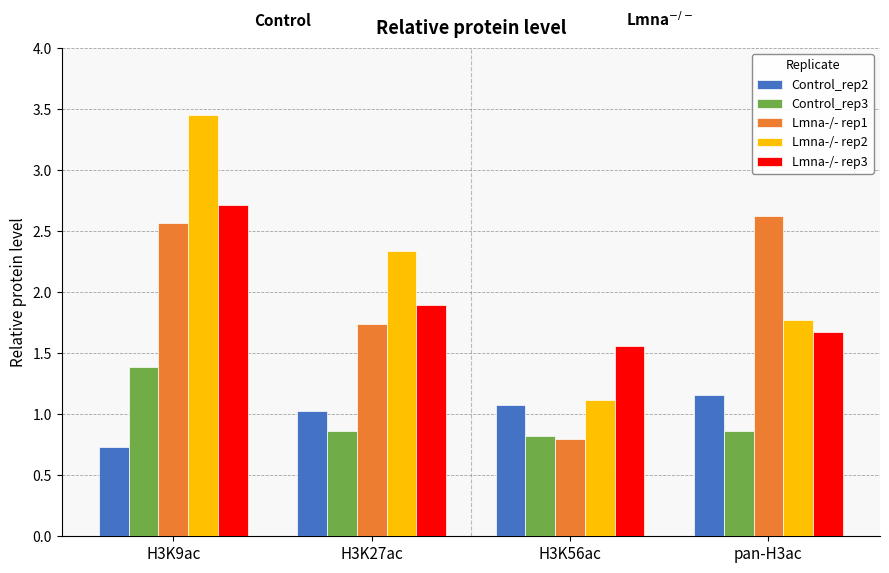

What position from the right is H3K56ac?

2